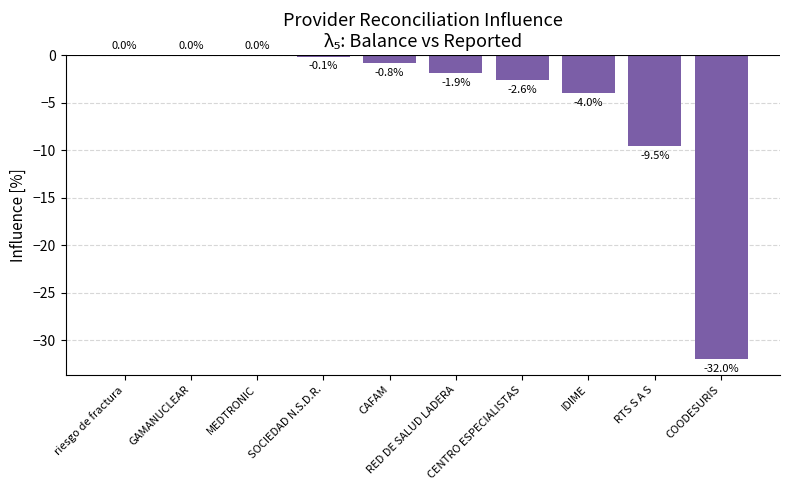

Which has a higher value, SOCIEDAD N.S.D.R. or COODESURIS?

SOCIEDAD N.S.D.R.